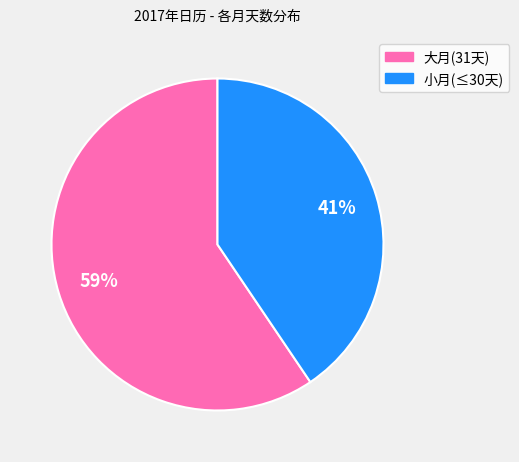

How many segments does this pie chart have?

2